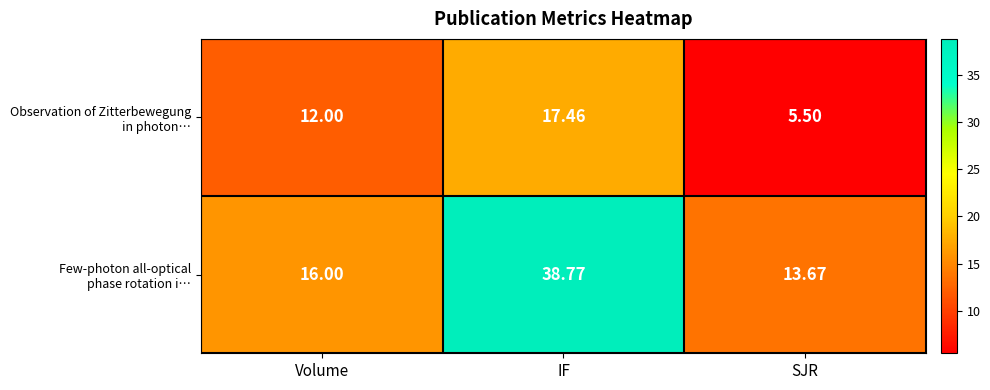

Which label corresponds to the smallest value in the chart?

SJR